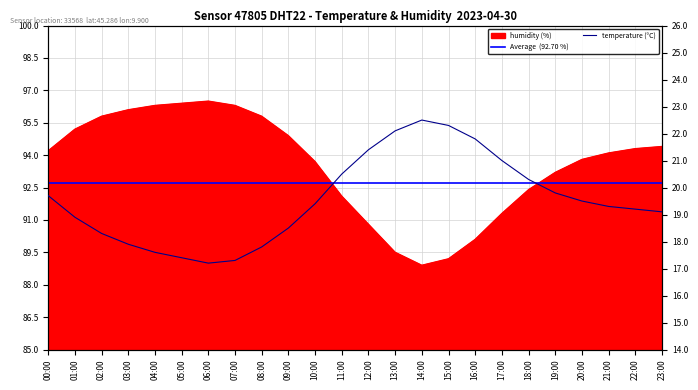

Reading right to left, extract all data points from this chart.

humidity: 23:00=94.4	22:00=94.3	21:00=94.1	20:00=93.8	19:00=93.2	18:00=92.4	17:00=91.3	16:00=90.1	15:00=89.2	14:00=88.9	13:00=89.5	12:00=90.8	11:00=92.1	10:00=93.7	09:00=94.9	08:00=95.8	07:00=96.3	06:00=96.5	05:00=96.4	04:00=96.3	03:00=96.1	02:00=95.8	01:00=95.2	00:00=94.2
temperature: 23:00=19.1	22:00=19.2	21:00=19.3	20:00=19.5	19:00=19.8	18:00=20.3	17:00=21.0	16:00=21.8	15:00=22.3	14:00=22.5	13:00=22.1	12:00=21.4	11:00=20.5	10:00=19.4	09:00=18.5	08:00=17.8	07:00=17.3	06:00=17.2	05:00=17.4	04:00=17.6	03:00=17.9	02:00=18.3	01:00=18.9	00:00=19.7